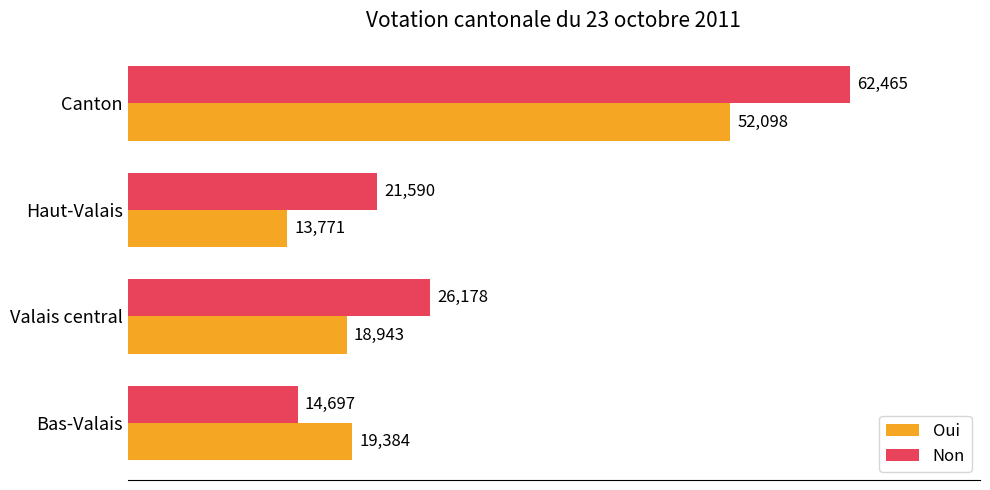

Which series has the largest range (max minus min)?

Non